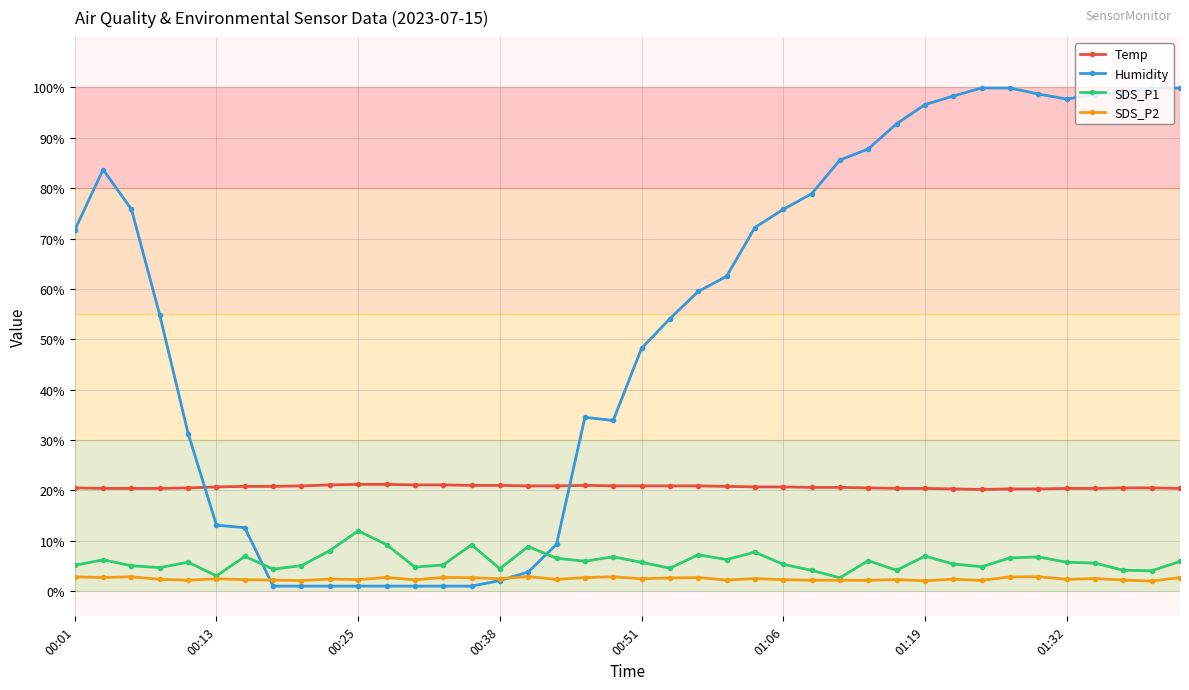

What is the value of the SDS_P1 point at the 24th from the left?

6.3